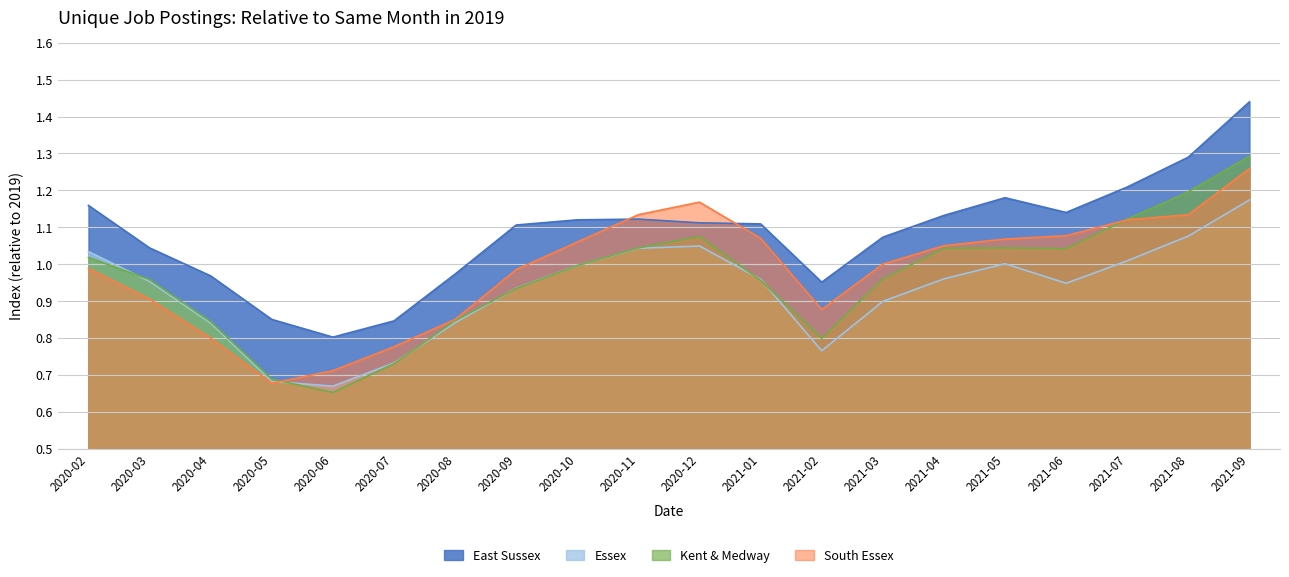

In Kent & Medway, how many points are lower than both neighbors (excluding endpoints)?

3